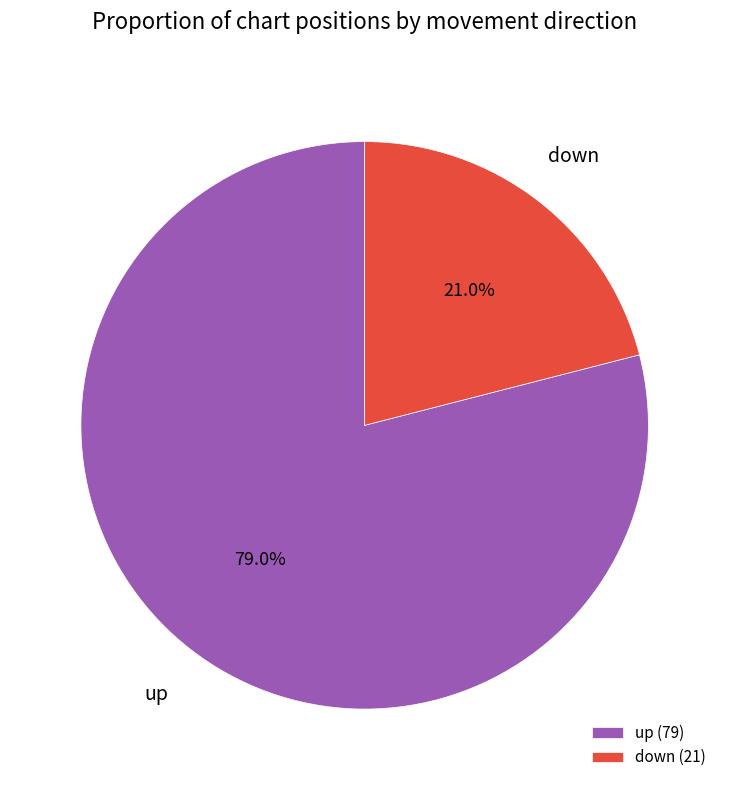

Does down represent more than half of the total?

No